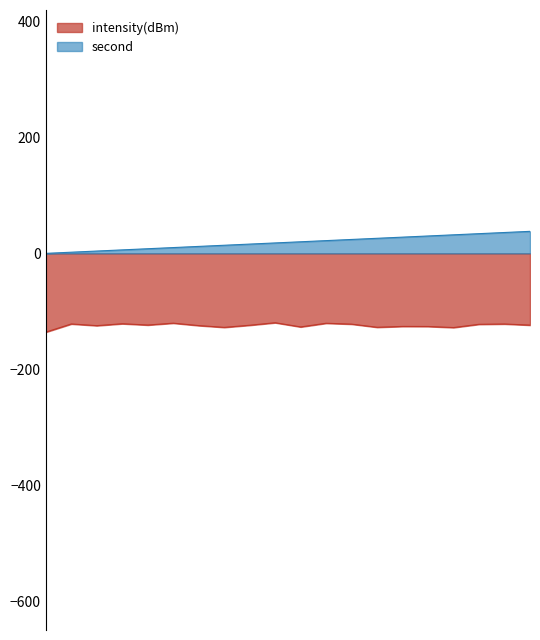

Rank the categories by second value from lowest to highest.

0, 2, 4, 6, 8, 10, 12, 14, 16, 18, 20, 22, 24, 26, 28, 30, 32, 34, 36, 38